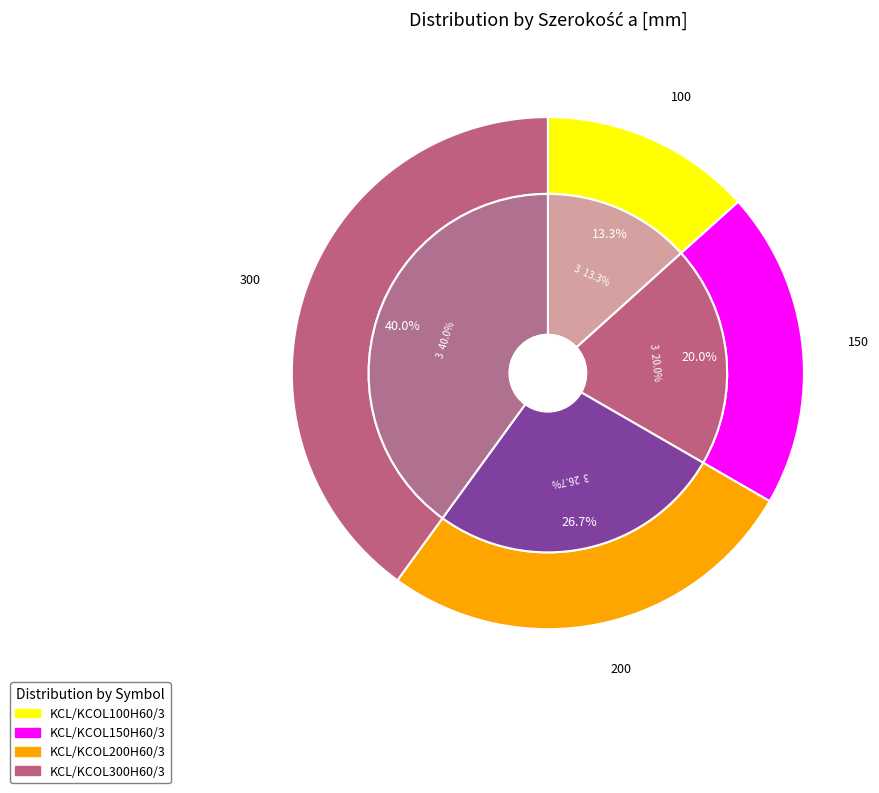

What is the ratio of the value at KCL/KCOL150H60/3 to the value at KCL/KCOL100H60/3?

1.5